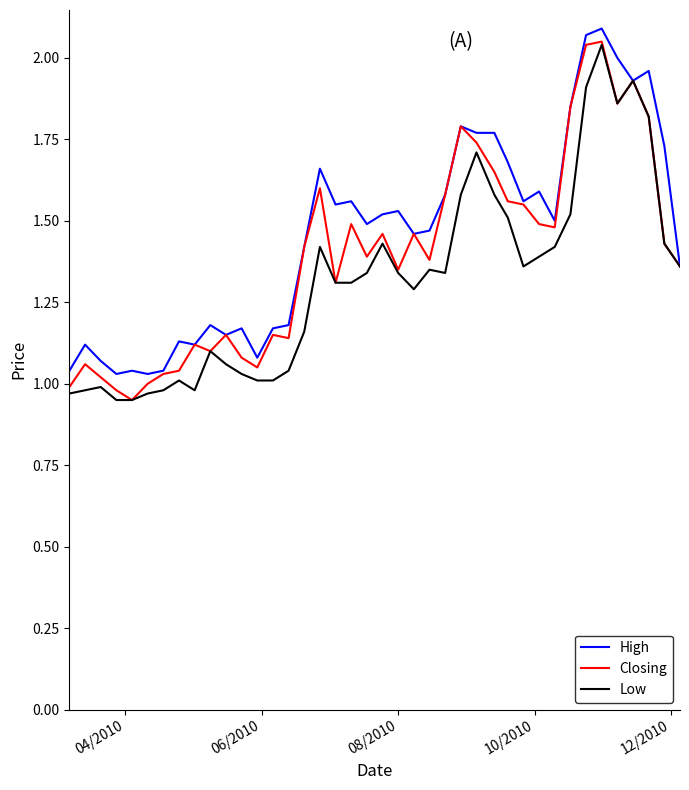

List the series in order of their overall mean, highest first.

High, Closing, Low